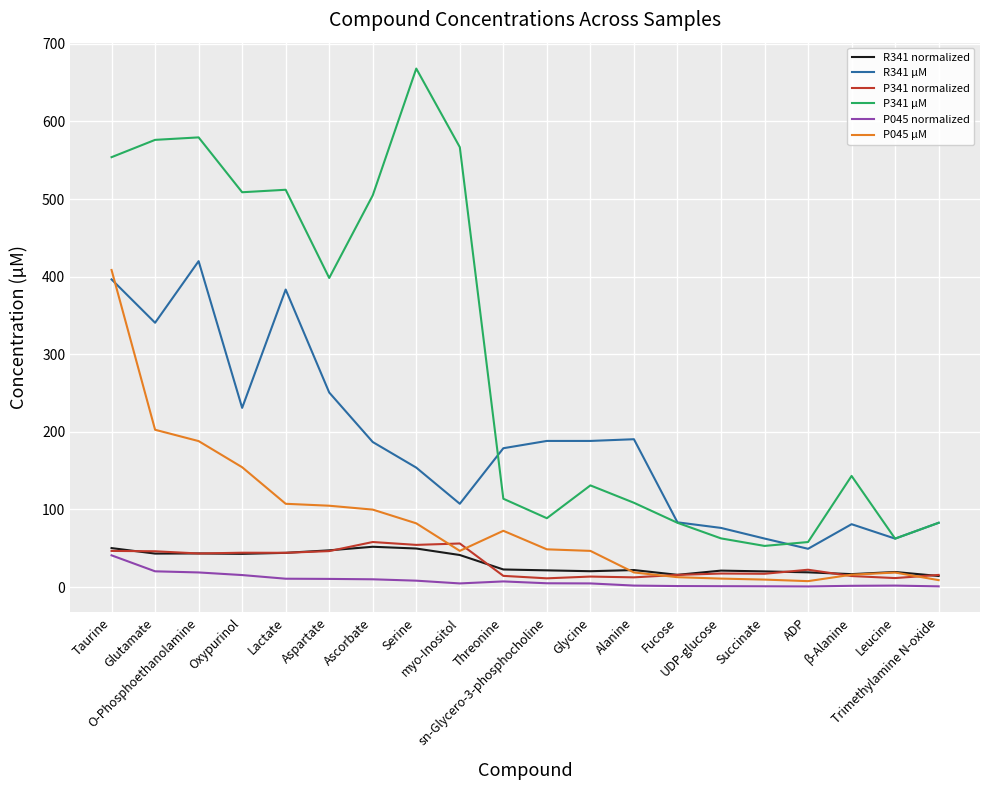

What is the minimum value for P341 normalized?

11.2